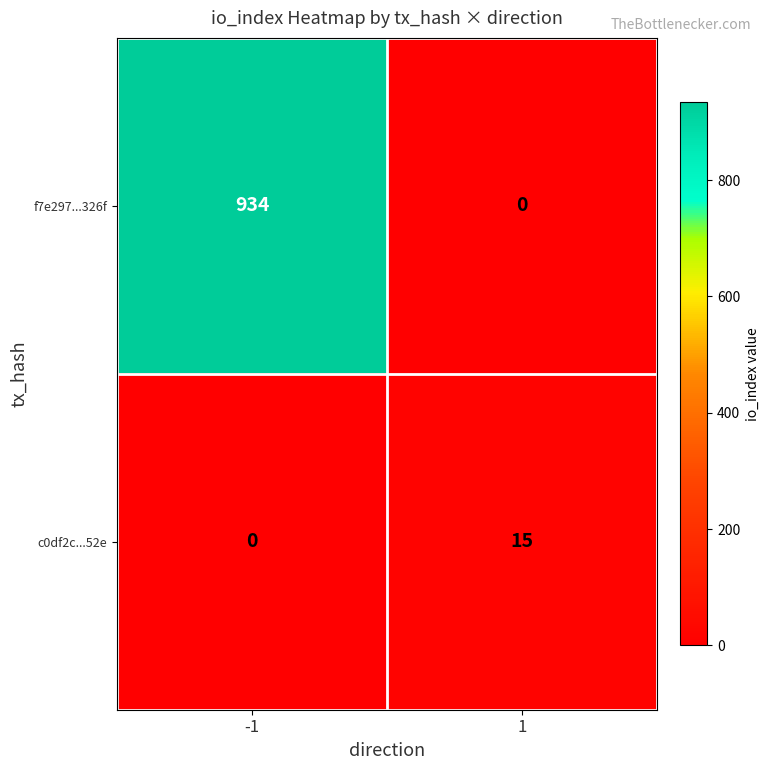

Rank the series by their average value, from highest to lowest.

f7e297...326f, c0df2c...52e